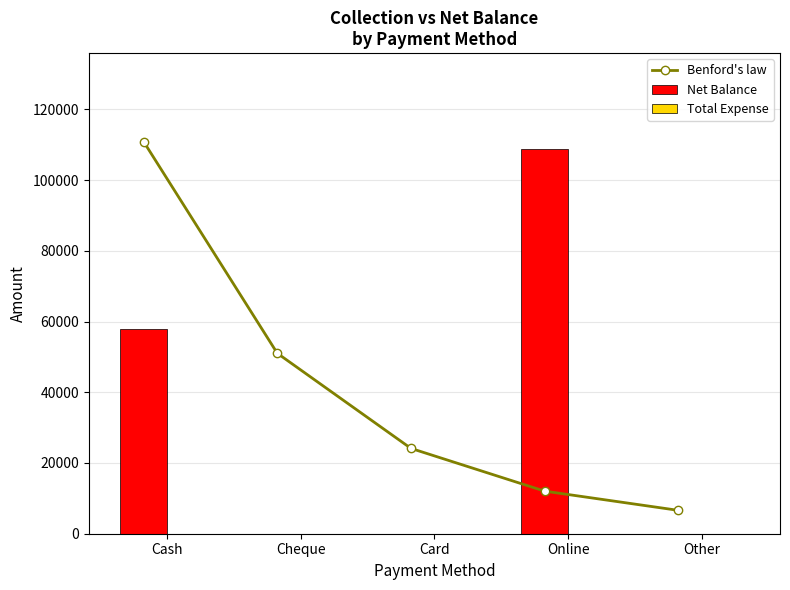

At which label does Net Balance reach its minimum?

Cheque